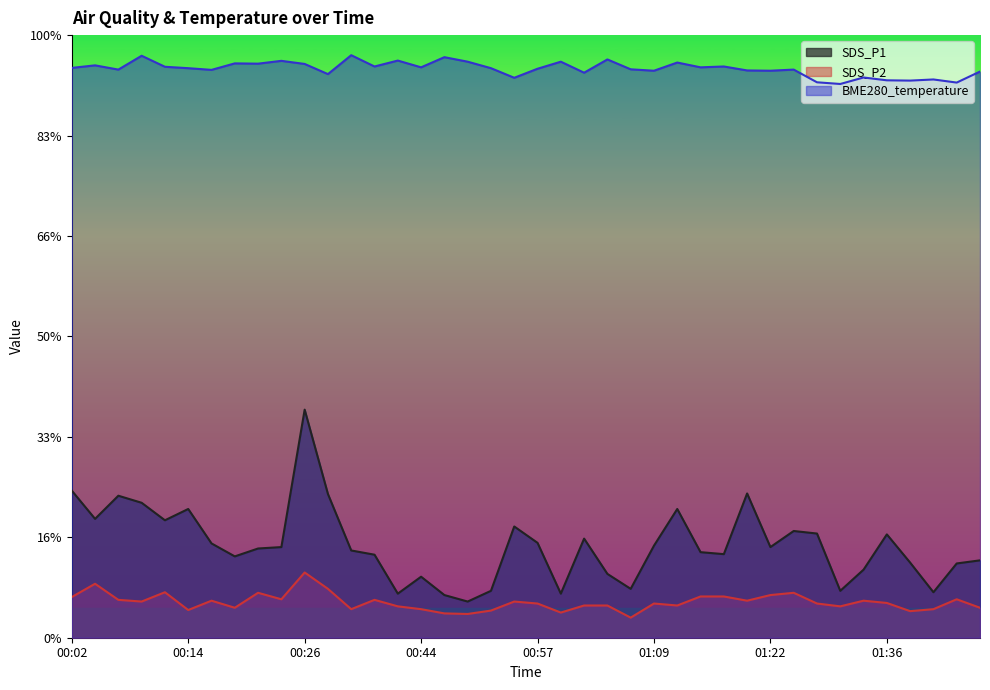

Does the chart display data point markers on the line(s)?

No